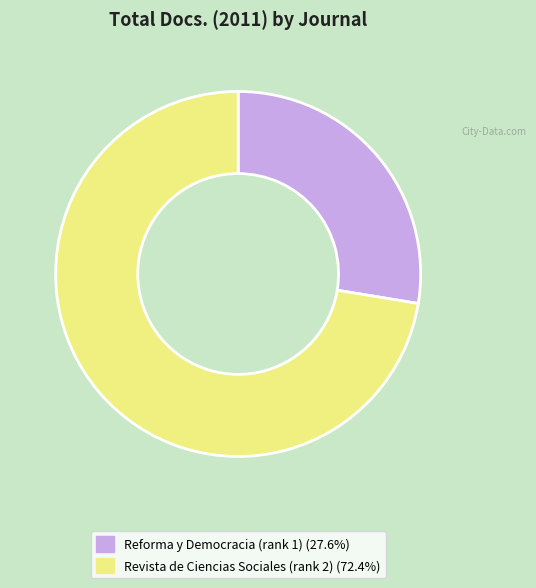

What is the largest slice in the pie chart?

Revista de Ciencias Sociales